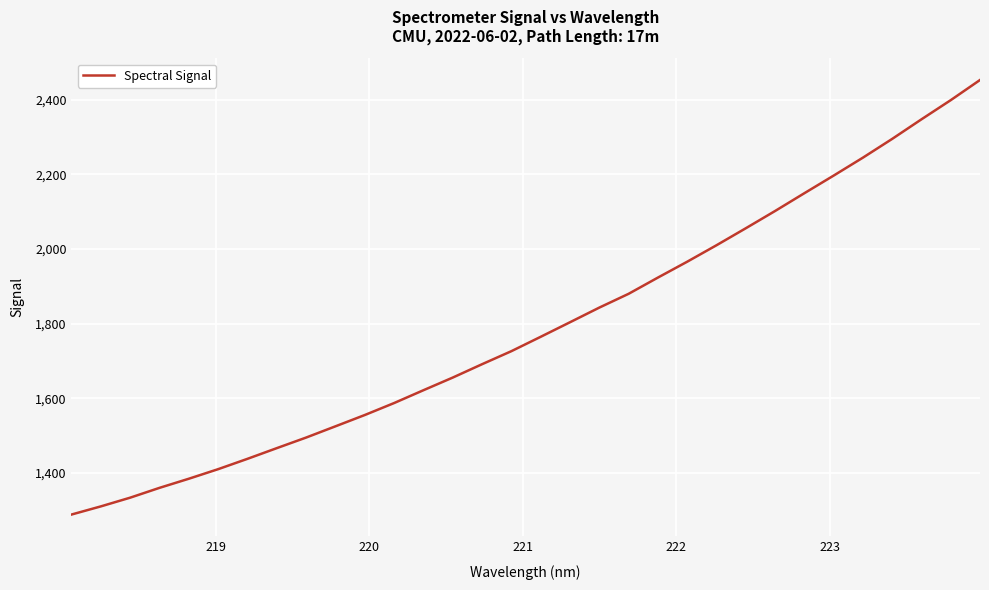

What is the greatest value displayed?

2453.3